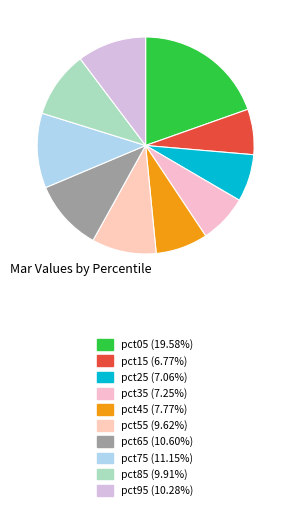

How many segments does this pie chart have?

10